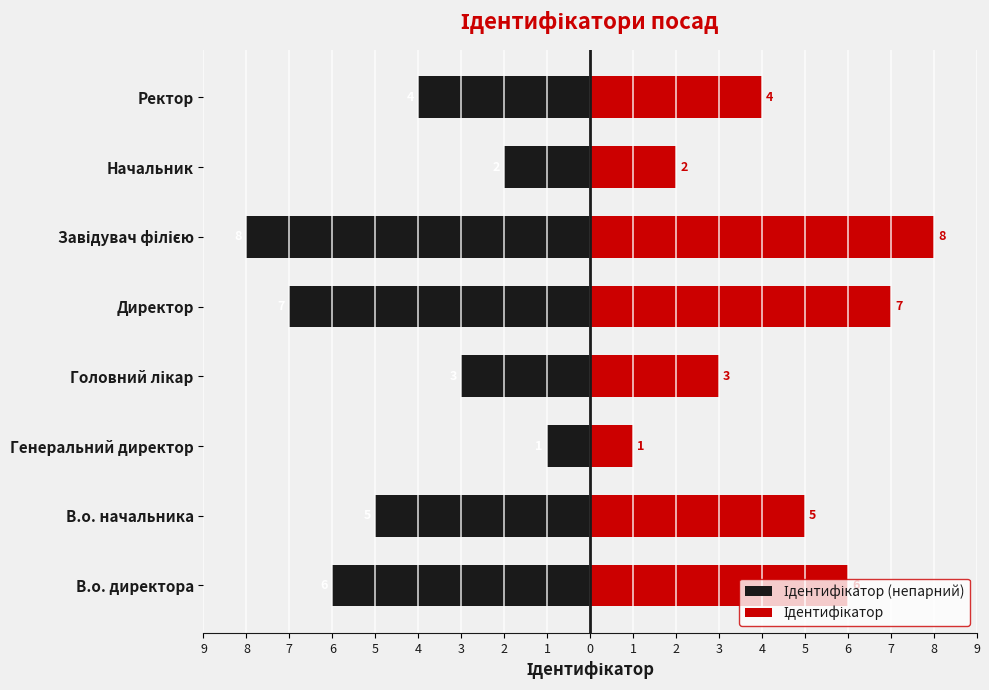

What are all the series names shown in the legend?

Ідентифікатор (непарний), Ідентифікатор